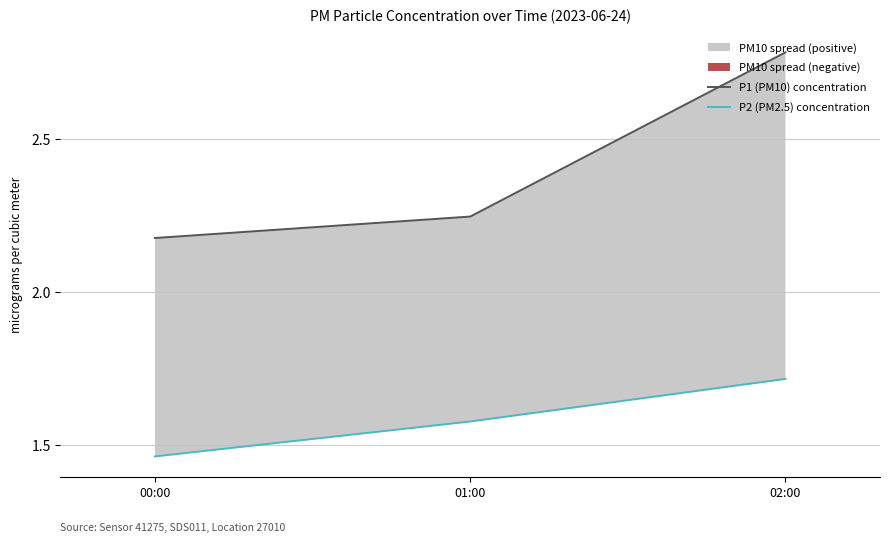

Read the P2 (PM2.5) concentration value at 02:00.

1.7